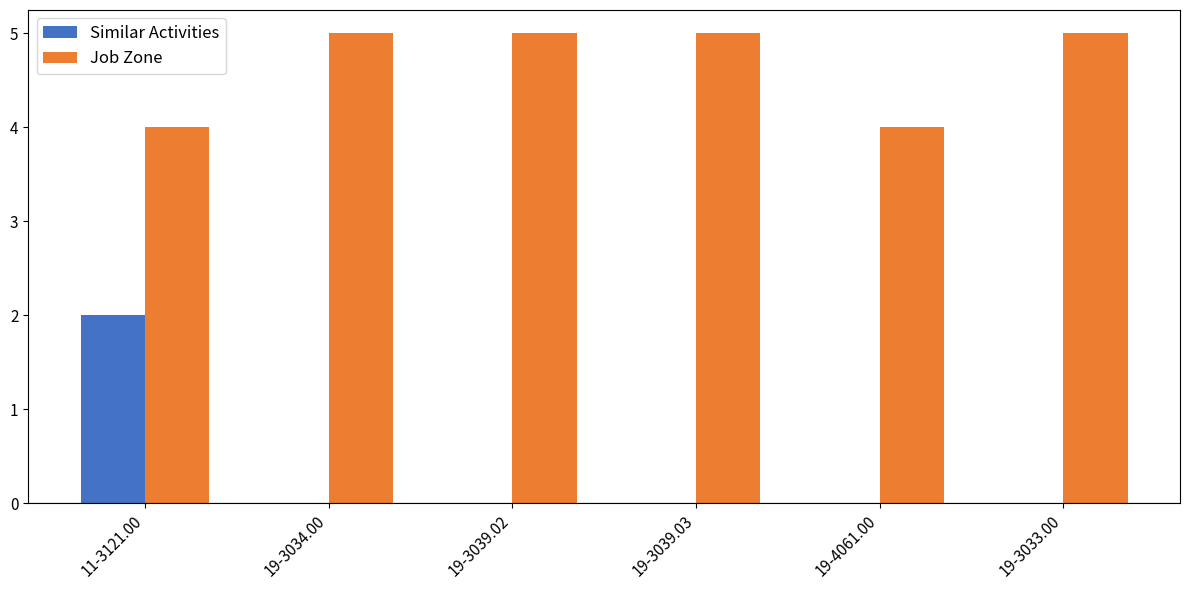

Which series has the largest range (max minus min)?

Similar Activities